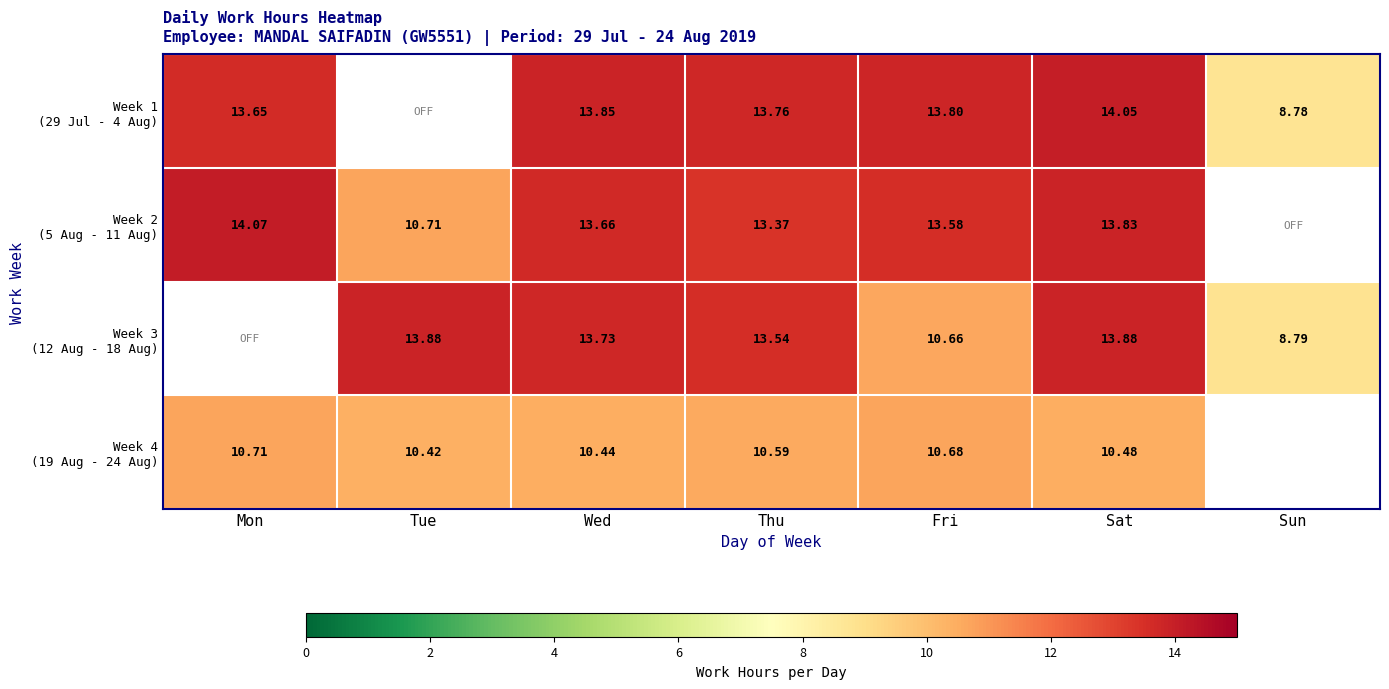

Which series has the largest total across all categories?

Week 2 (5 Aug - 11 Aug)